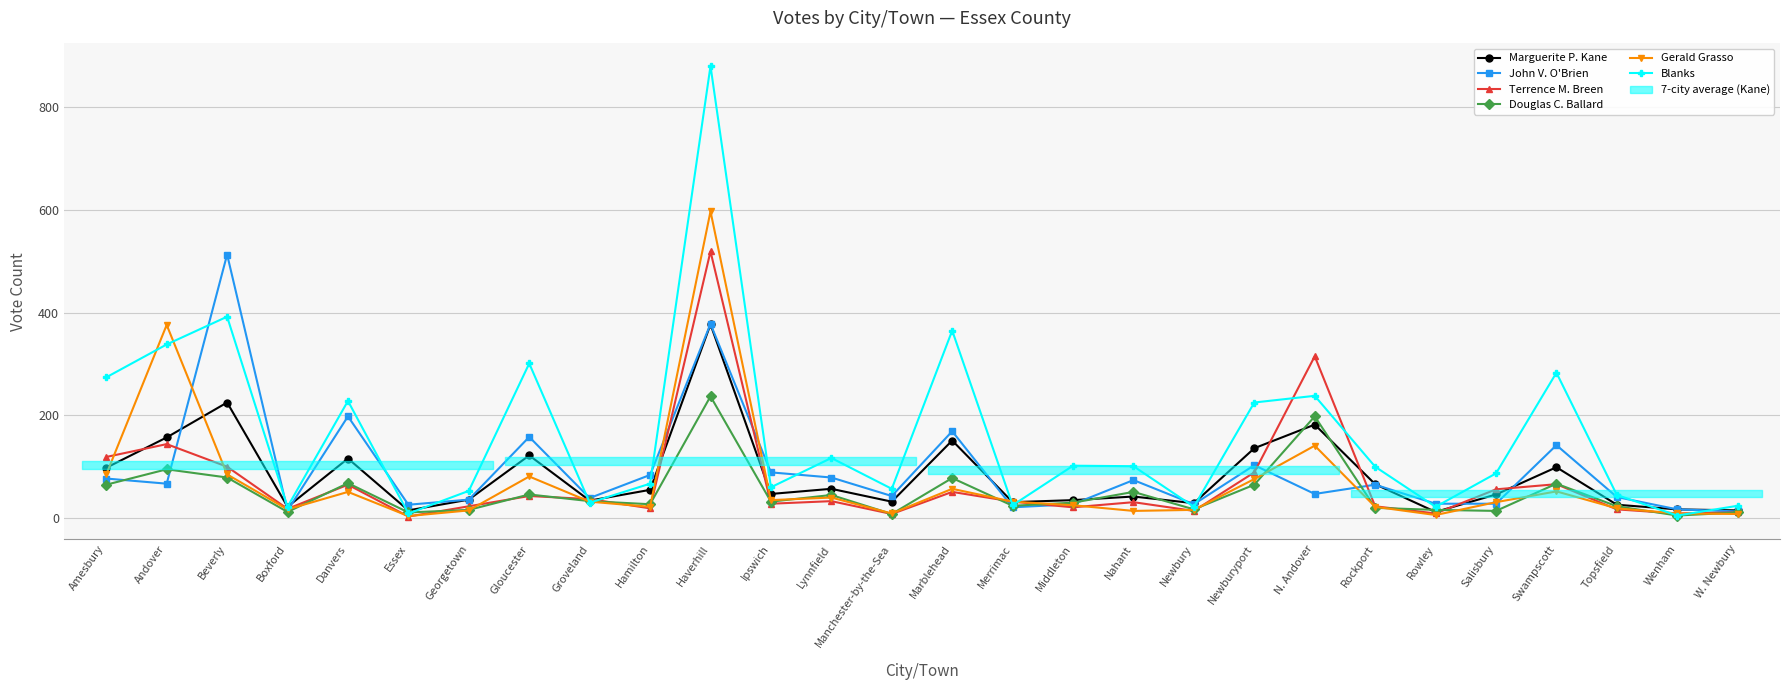

At N. Andover, list the series in order from largest to smallest.

Terrence M. Breen, Blanks, Douglas C. Ballard, Marguerite P. Kane, Gerald Grasso, John V. O'Brien